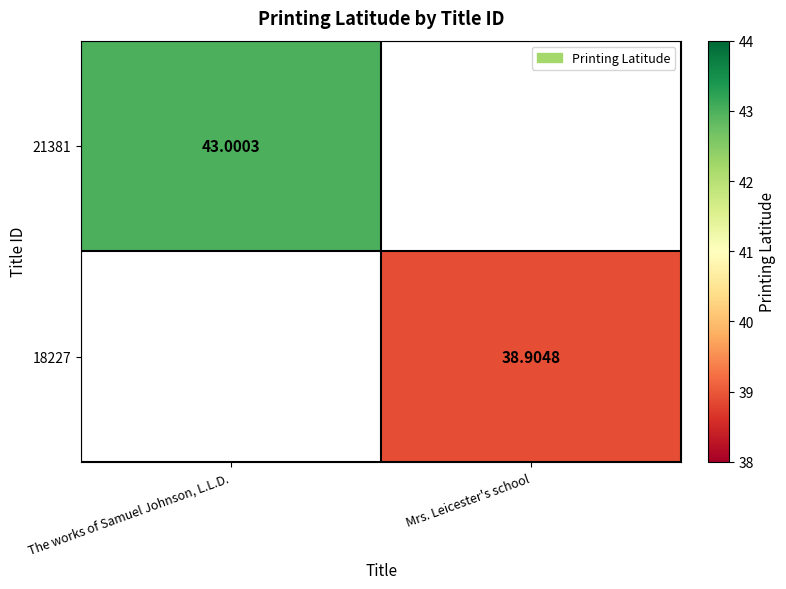

How many data points does each series have?

2